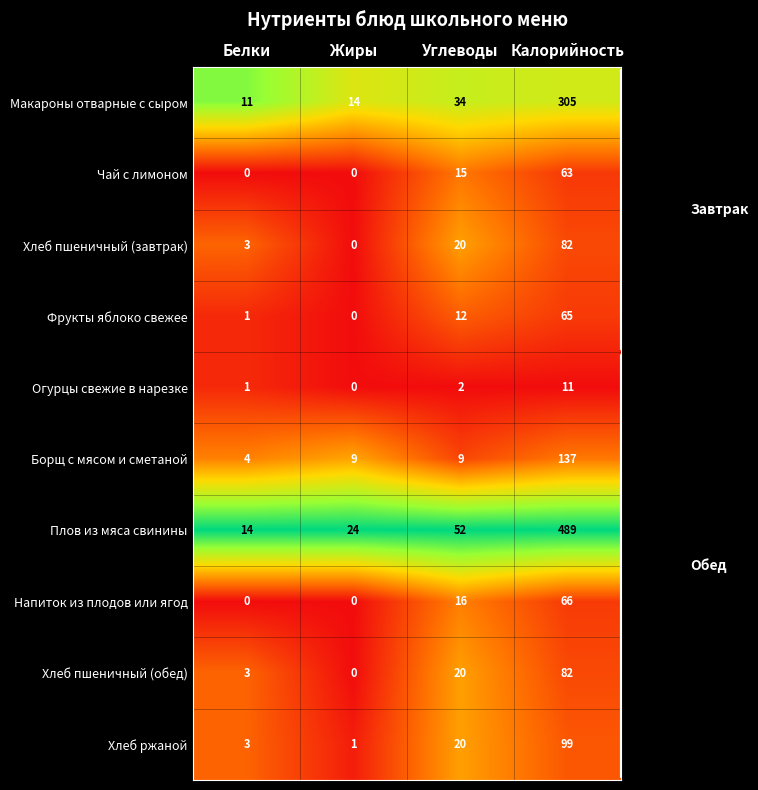

Count the number of categories in the chart.

4